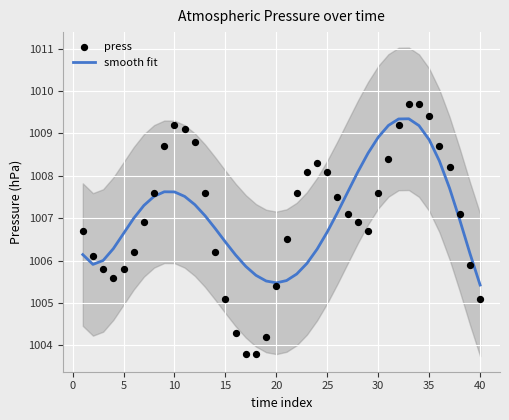

What are all the series names shown in the legend?

smooth fit, press